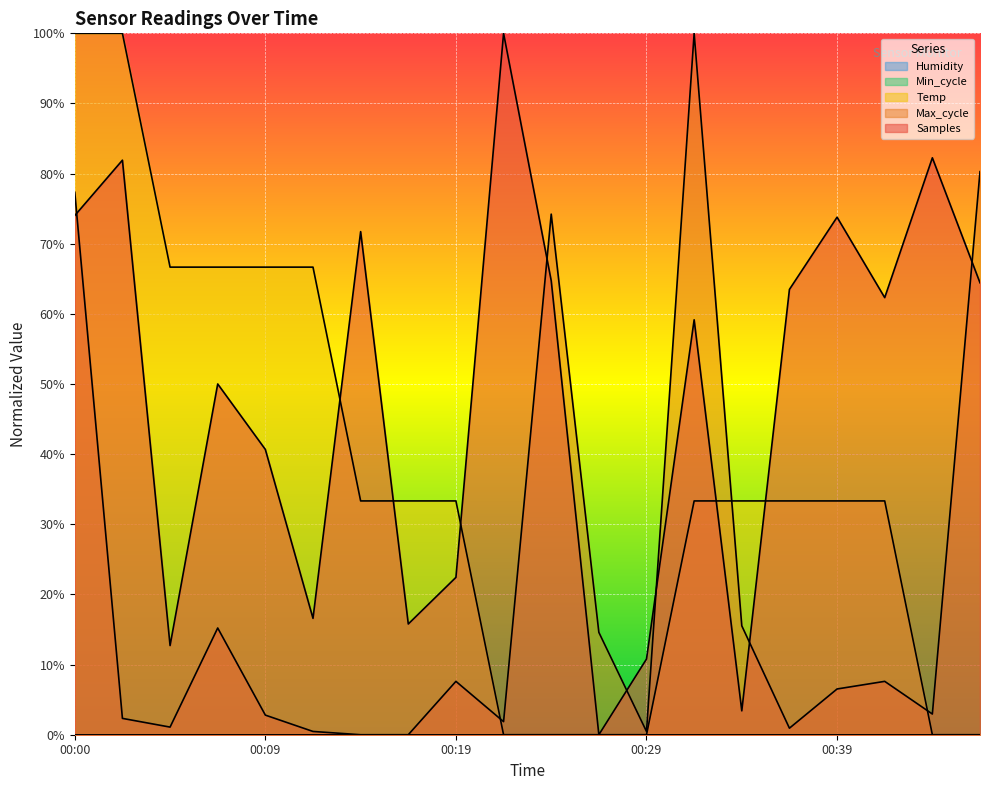

Reading right to left, list all the values displayed in this chart.

Temp: 0.0	0.0	33.3	33.3	33.3	33.3	33.3	0.0	0.0	0.0	0.0	33.3	33.3	33.3	66.7	66.7	66.7	66.7	100.0	100.0
Max_cycle: 80.3	3.0	7.6	6.5	0.9	15.5	100.0	0.5	14.6	74.2	1.9	7.6	0.0	0.0	0.5	2.8	15.2	1.1	2.3	77.3
Samples: 64.4	82.3	62.3	73.8	63.5	3.4	59.2	10.8	0.0	64.7	100.0	22.4	15.8	71.7	16.6	40.7	50.0	12.7	81.9	74.0